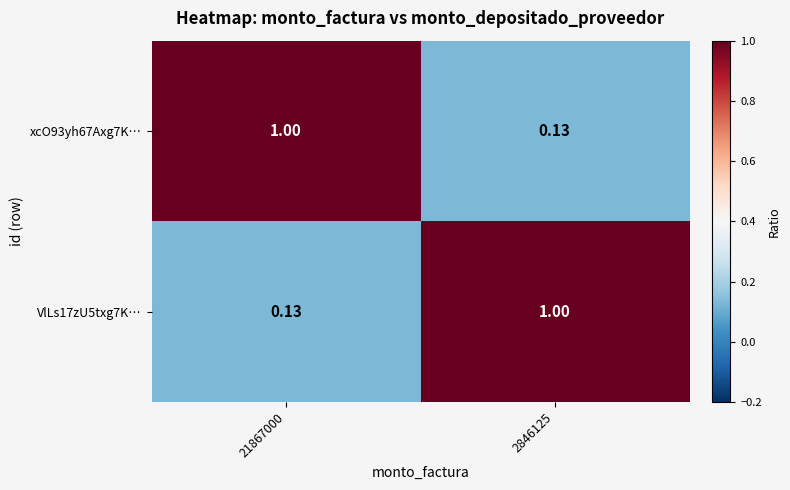

Is the value of VlLs17zU5txg7K… at 21867000 greater than the value of xcO93yh67Axg7K… at 21867000?

No